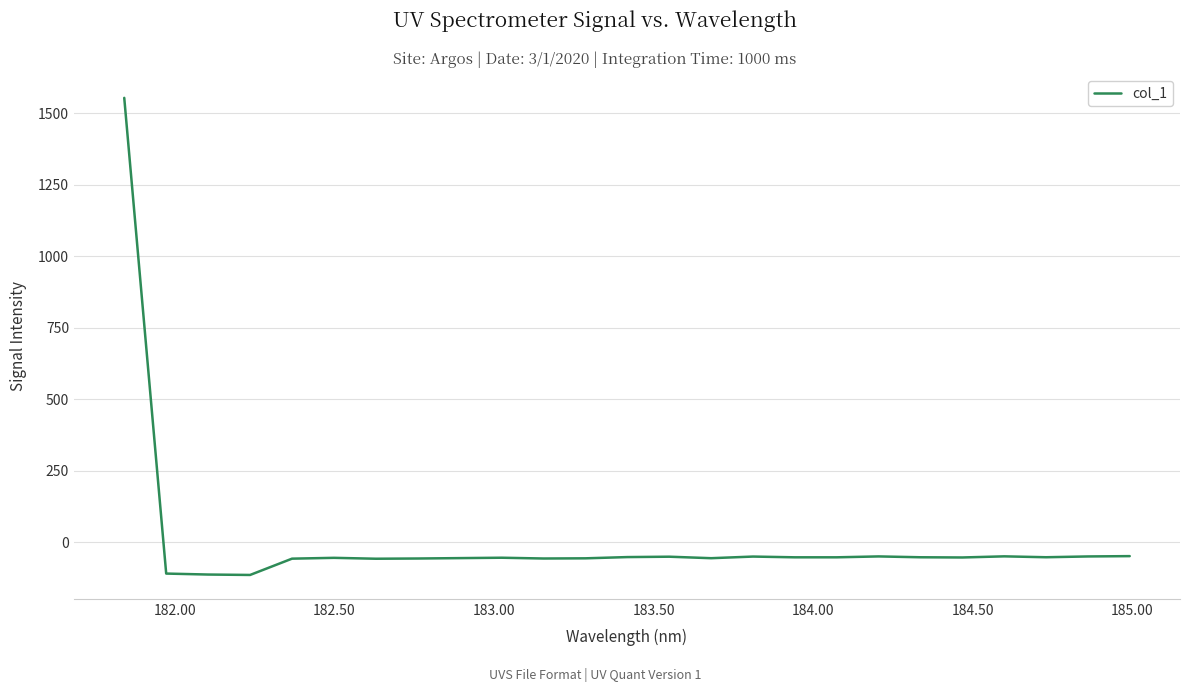

What is the maximum value shown in the chart?

1554.5